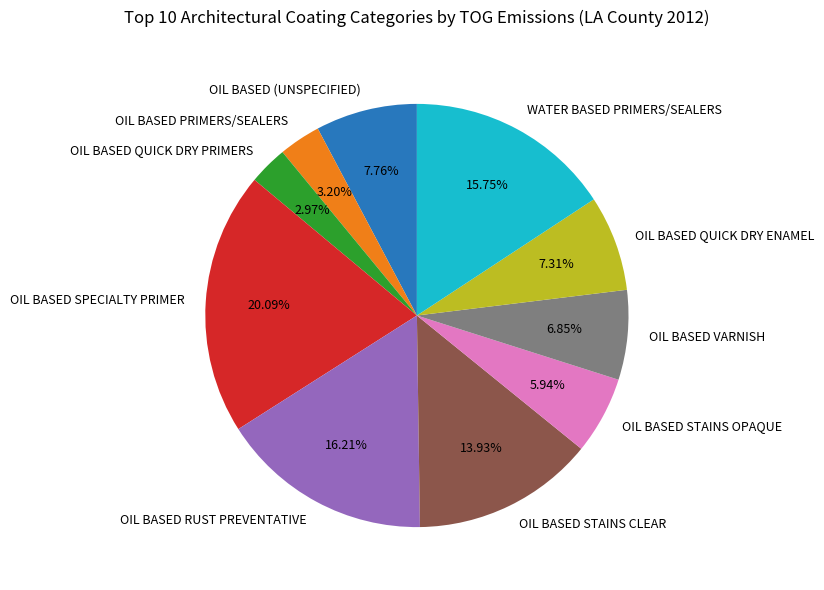

Count the number of slices in the pie.

10